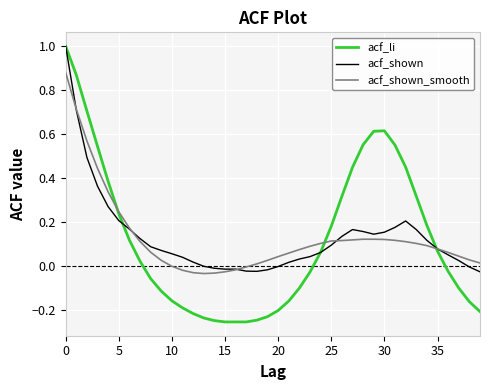

What is the maximum value shown in the chart?

1.0